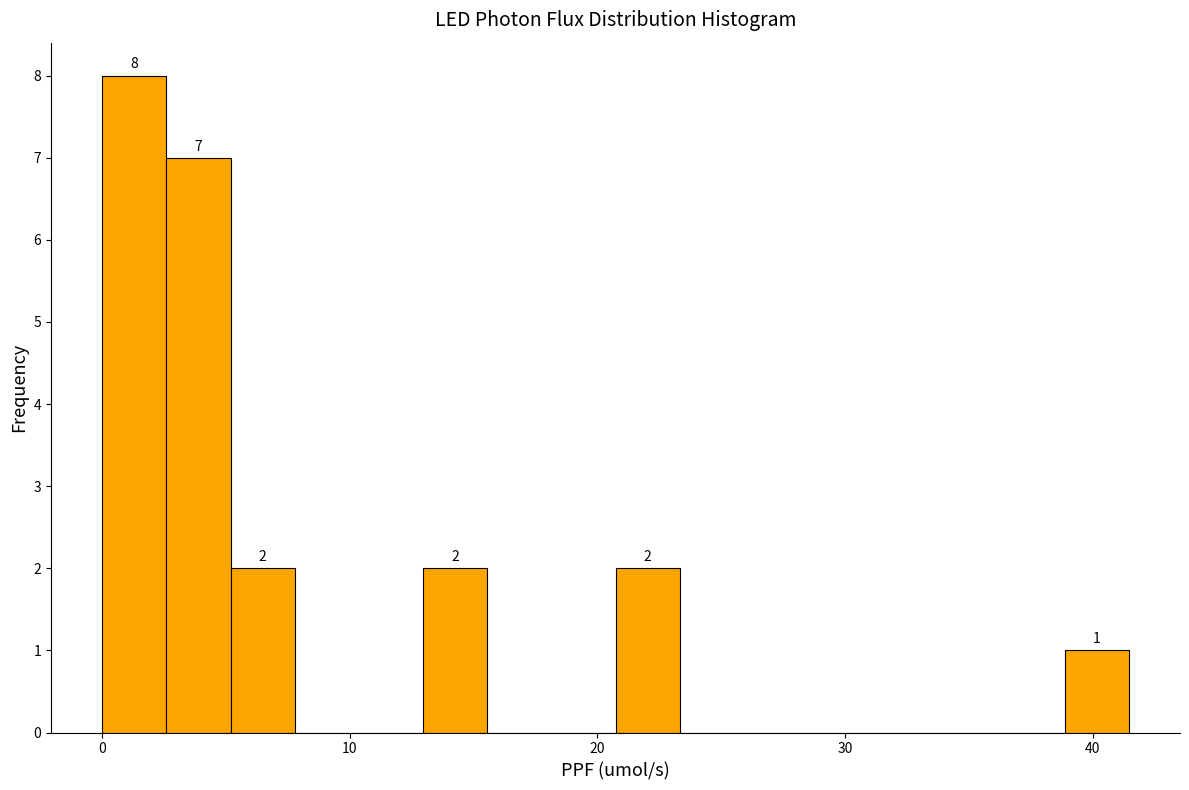

Read against the x-axis, roughly where is the centre of the tallest bar?

1